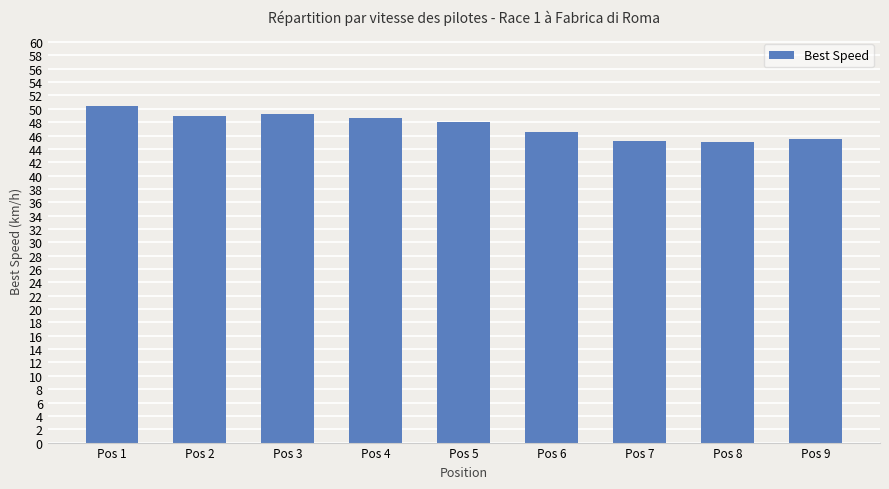

Which has a higher value, Pos 1 or Pos 9?

Pos 1